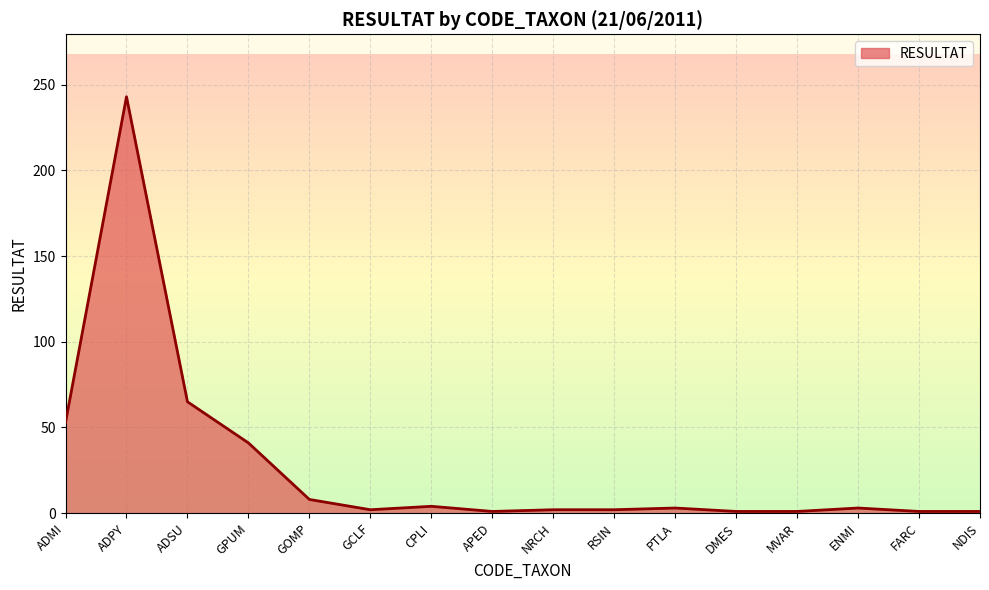

What is the difference between the maximum and minimum values?

242